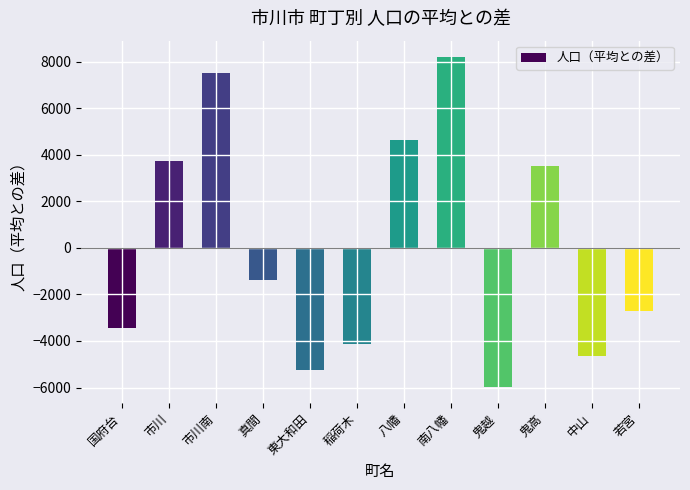

What position from the right is 稲荷木?

7